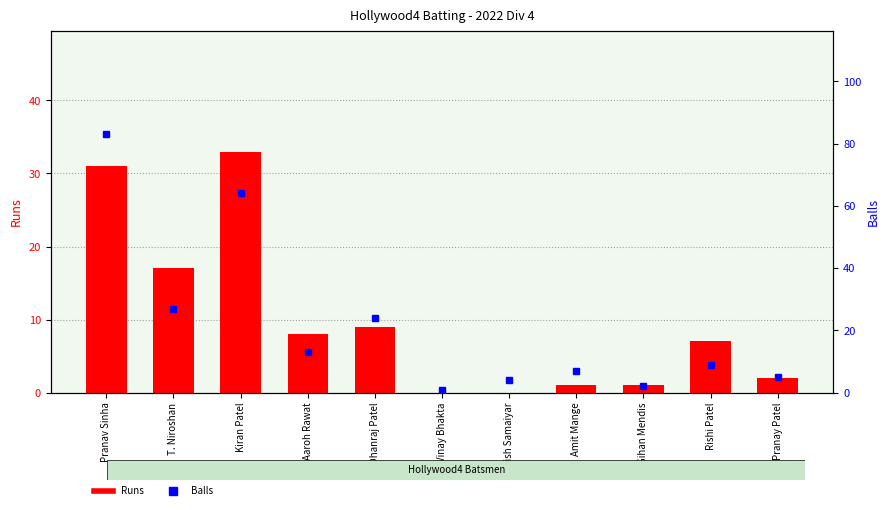

What position from the left is Manish Samaiyar?

7